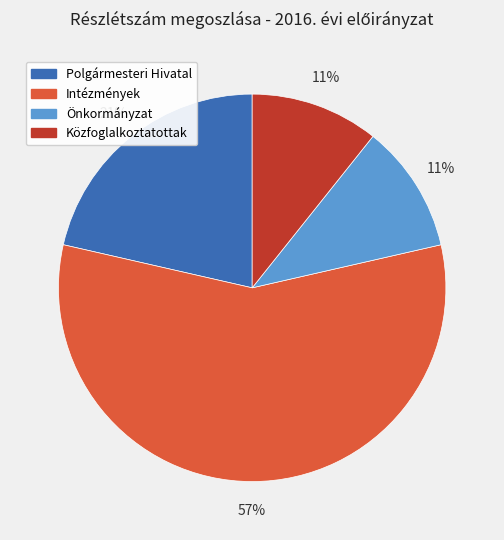

Which slice represents more than half of the pie?

Intézmények